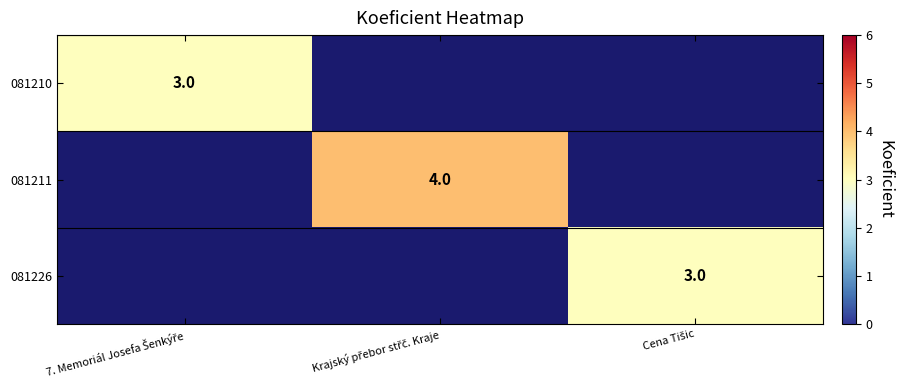

At which label does 081226 reach its minimum?

7. Memoriál Josefa Šenkýře